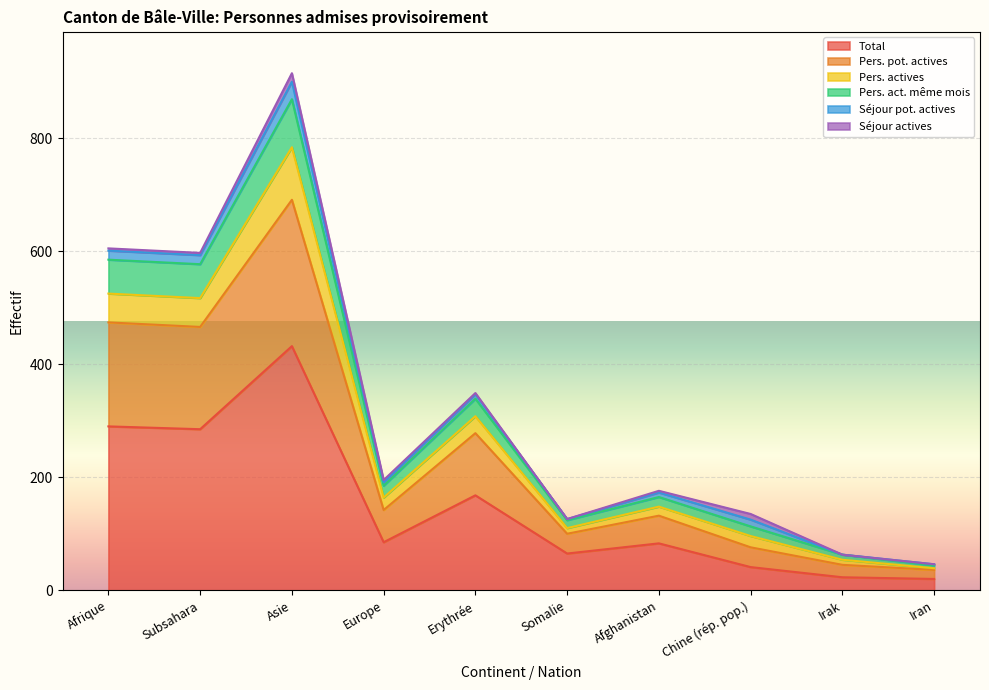

What is the difference between the Pers. pot. actives values at Irak and Afrique?

429